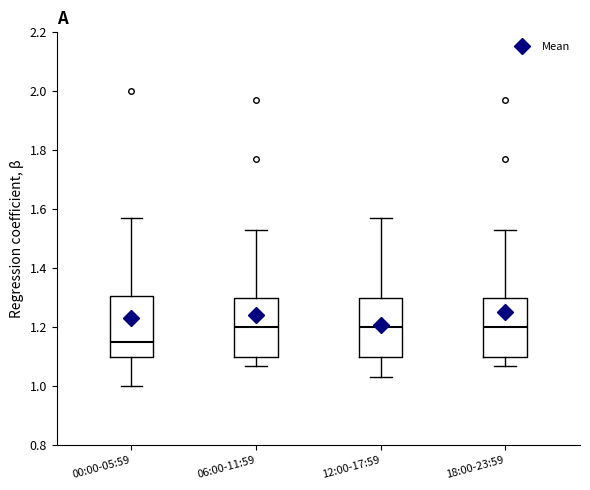

Reading left to right, transcribe this box plot: for each box, give where its median line is, the range the box spans, and where its two whiskers end, as read against the y-axis. The values are not printed on the chart, so give them approximately, as read against the axis.

00:00-05:59: median 1.16, box 1.10 to 1.30, whiskers 1.00 to 1.58
06:00-11:59: median 1.20, box 1.10 to 1.30, whiskers 1.08 to 1.54
12:00-17:59: median 1.20, box 1.10 to 1.30, whiskers 1.04 to 1.58
18:00-23:59: median 1.20, box 1.10 to 1.30, whiskers 1.08 to 1.54